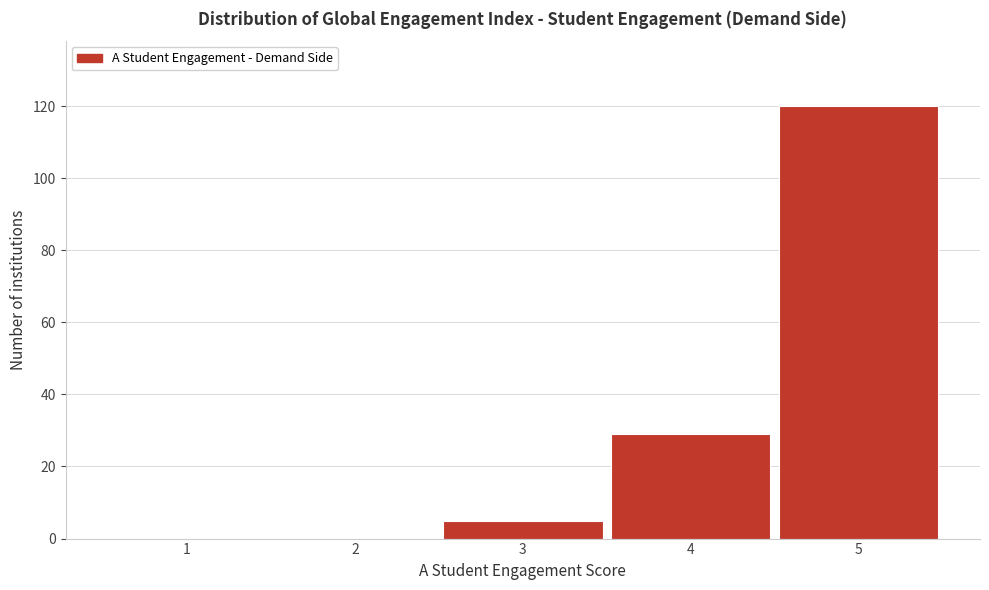

Reading left to right, extract all data points from this chart.

1=0	2=0	3=5	4=29	5=120